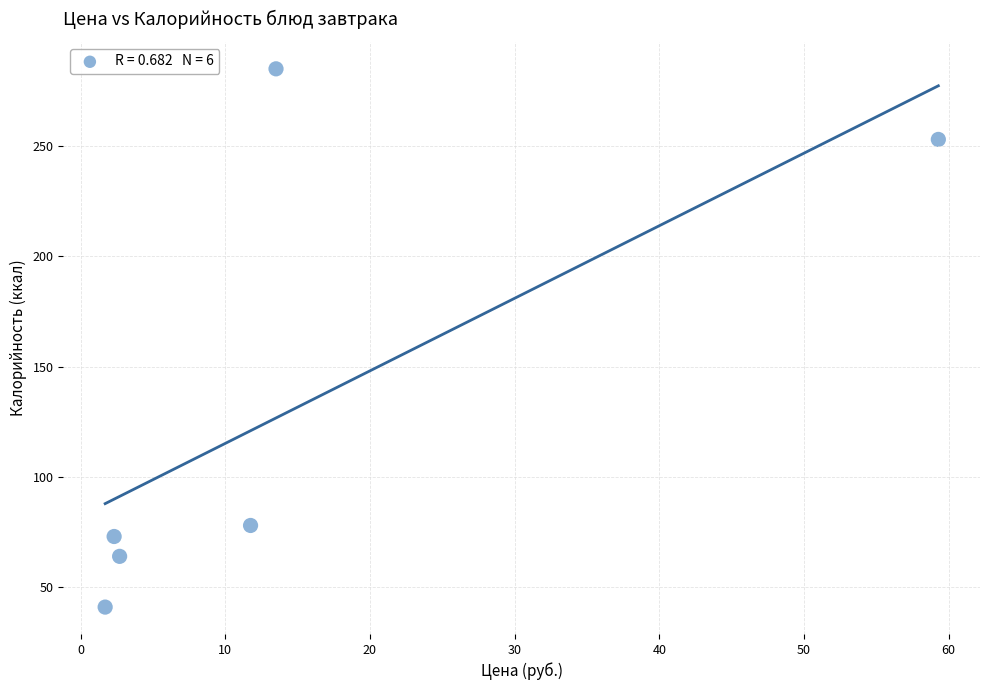

What is the average Y value?

132